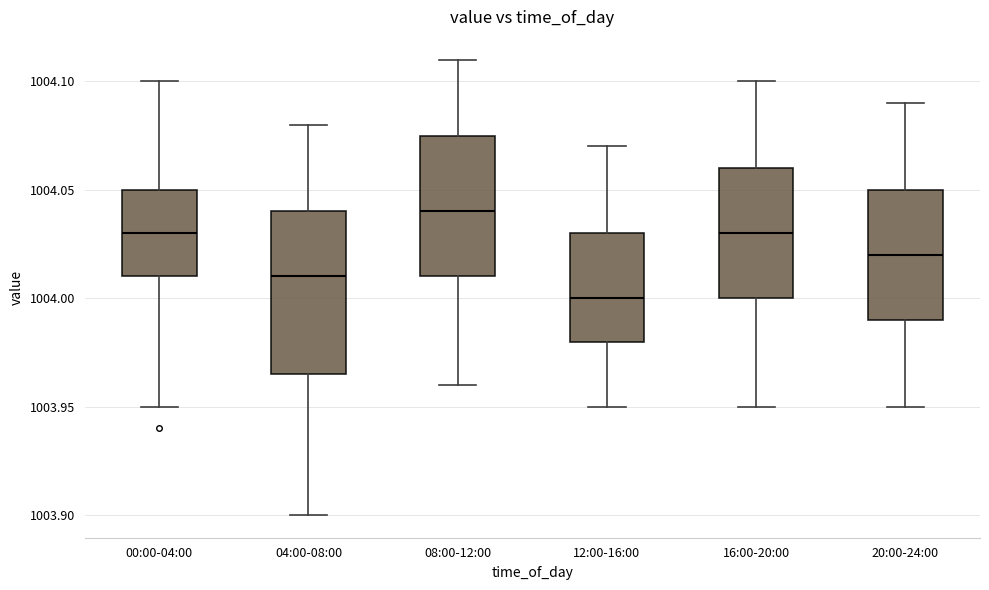

Where is the upper edge of the box for 00:00-04:00 on the y-axis? The values are not printed on the chart, so give them approximately, as read against the axis.

1004.050